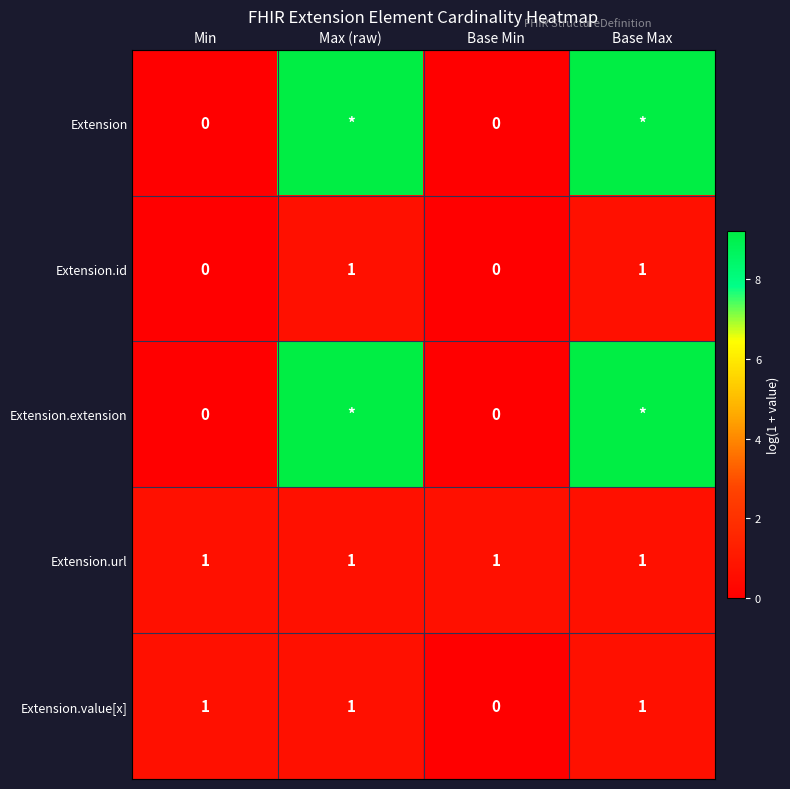

Between Base Min and Base Max, which is larger?

Base Max